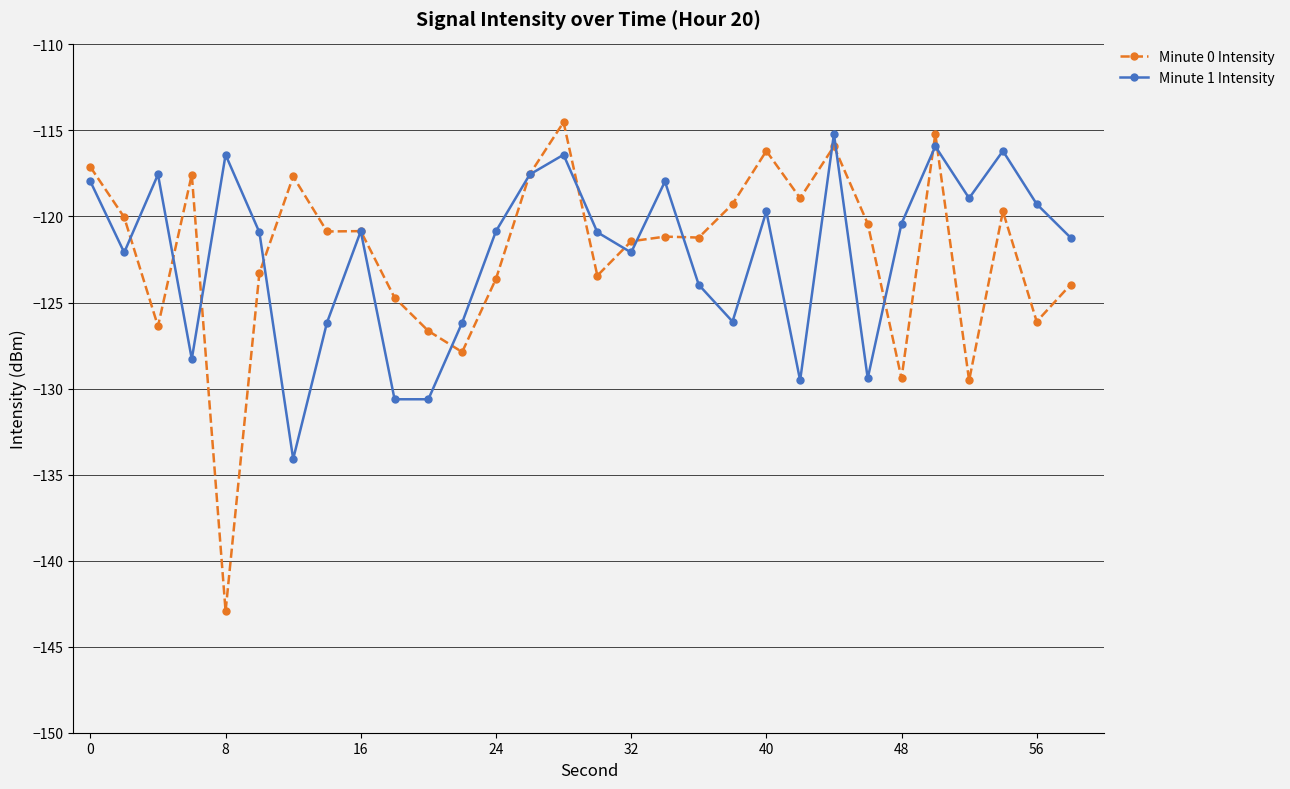

Which series has the widest spread of values?

Minute 0 Intensity